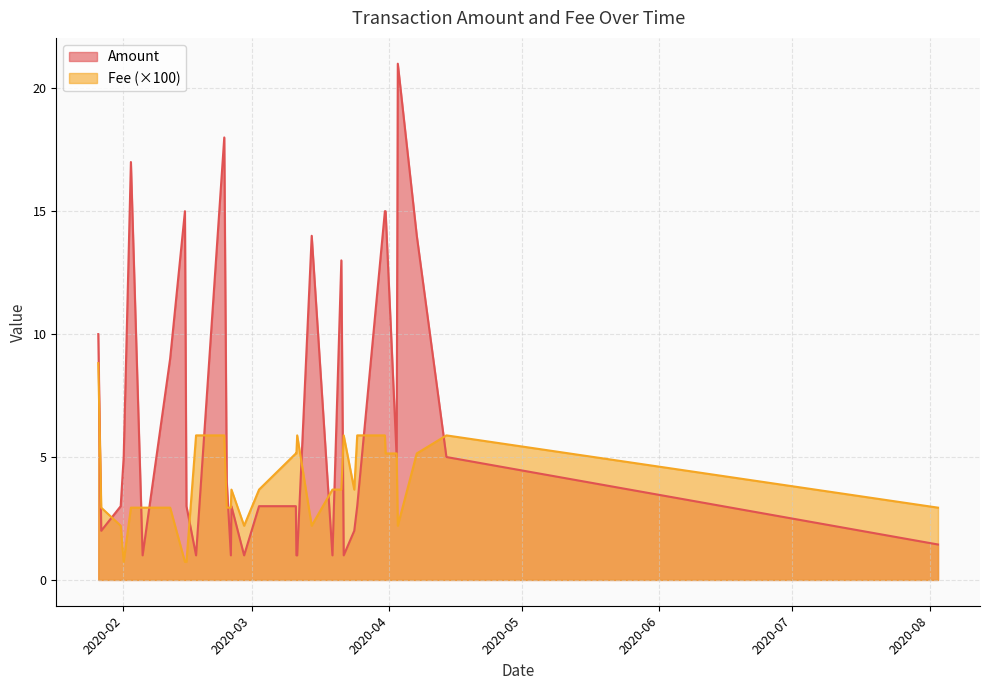

What is the approximate value of Fee at 4?

0.1